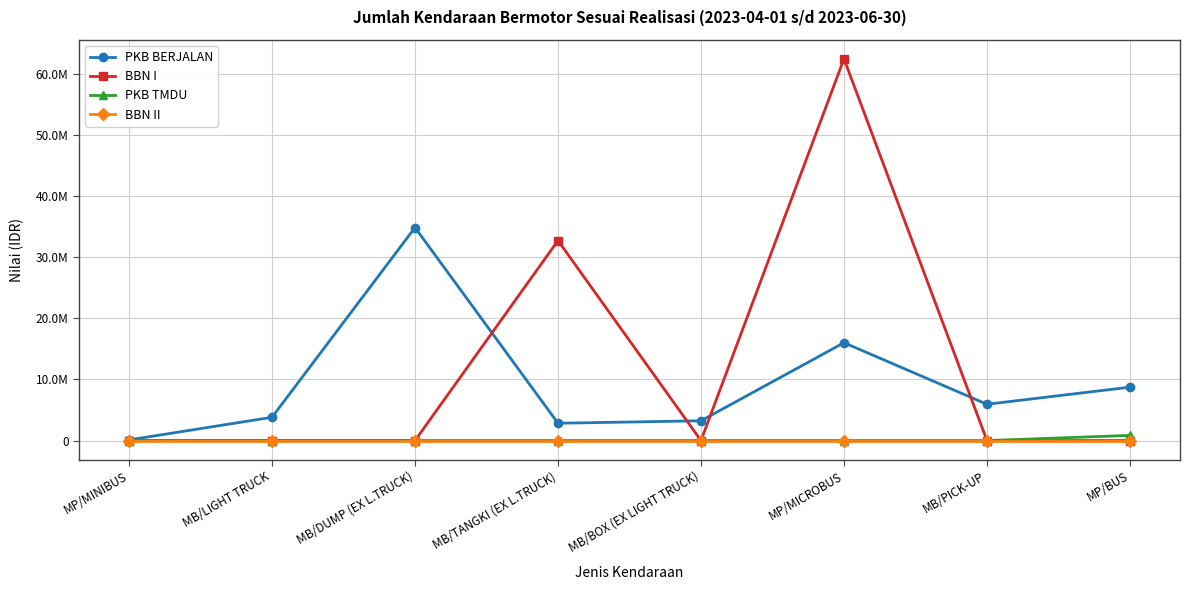

True or false: PKB BERJALAN has more than 2 points higher than both neighbors.

False